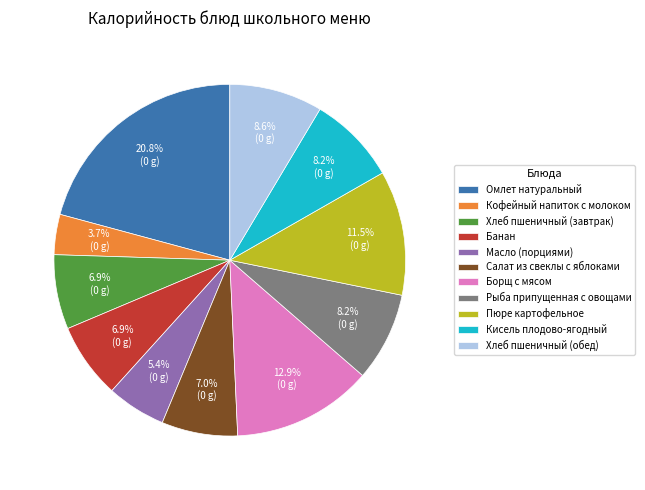

To the nearest percent, what is the difference between the largest and smallest slice percentages?

17%